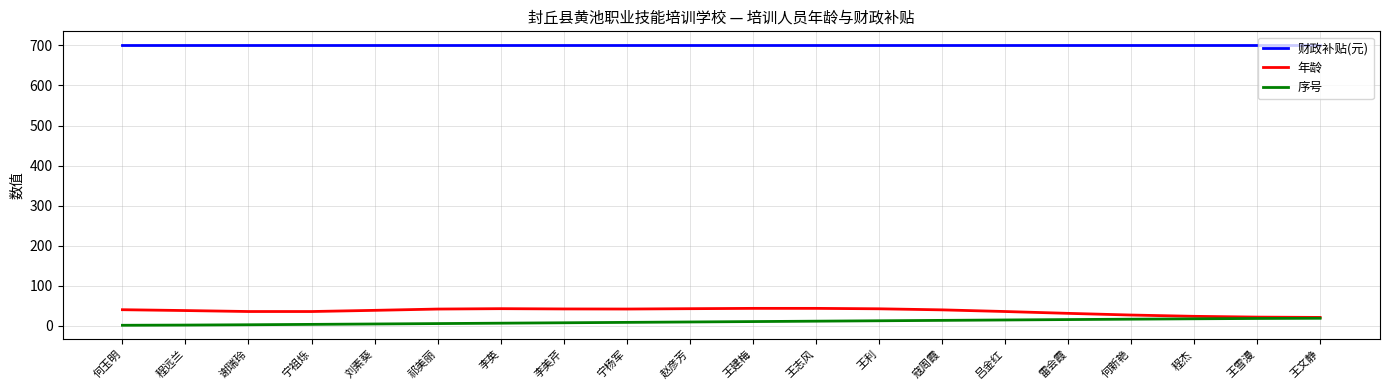

The 财政补贴(元) series shows 323.2 at 赵彦芳. True or false?

False